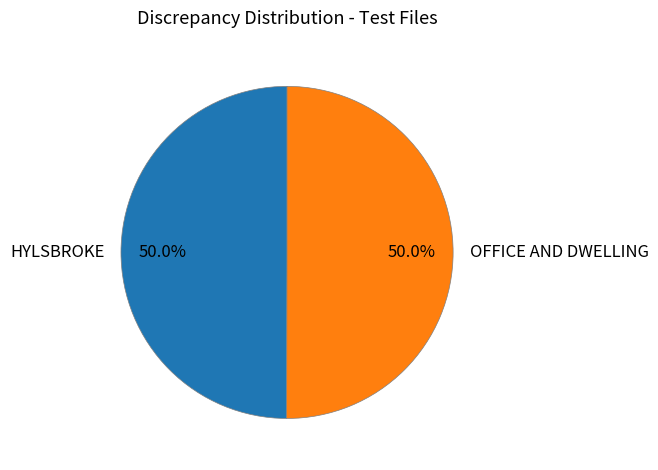

What percentage is the OFFICE AND DWELLING slice, to the nearest percent?

50%